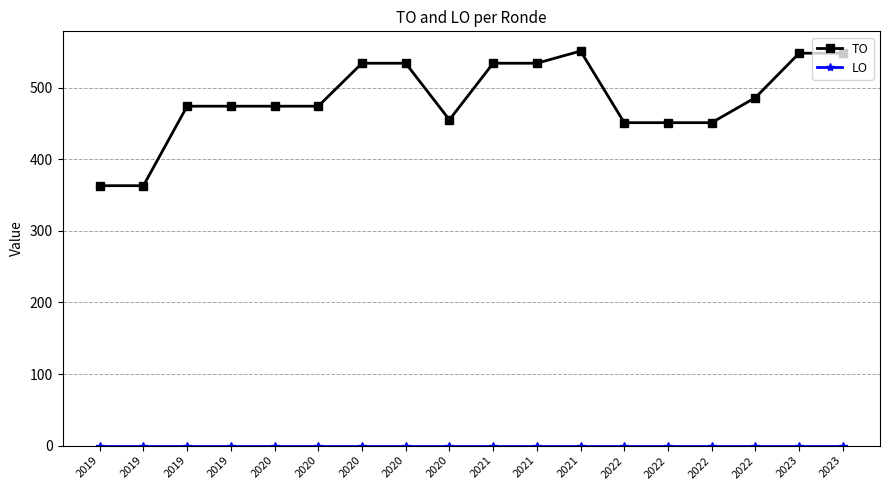

How many categories are shown in the chart?

18